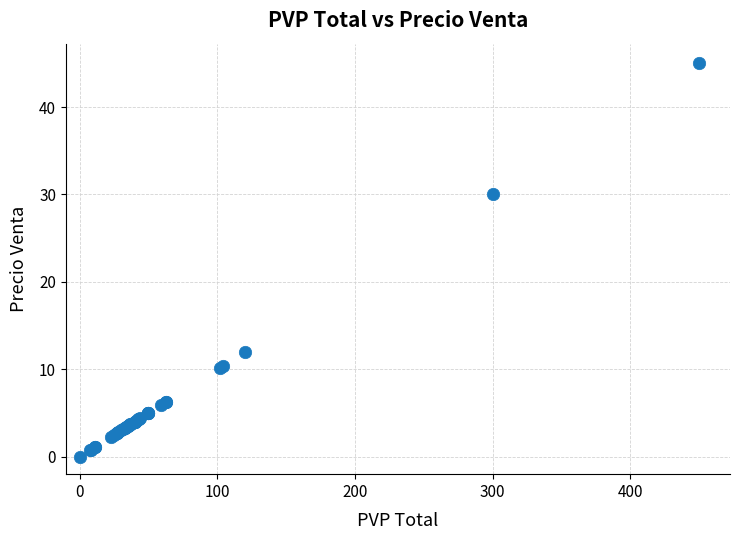

What Y value in the scatter plot is closest to 22?

30.0